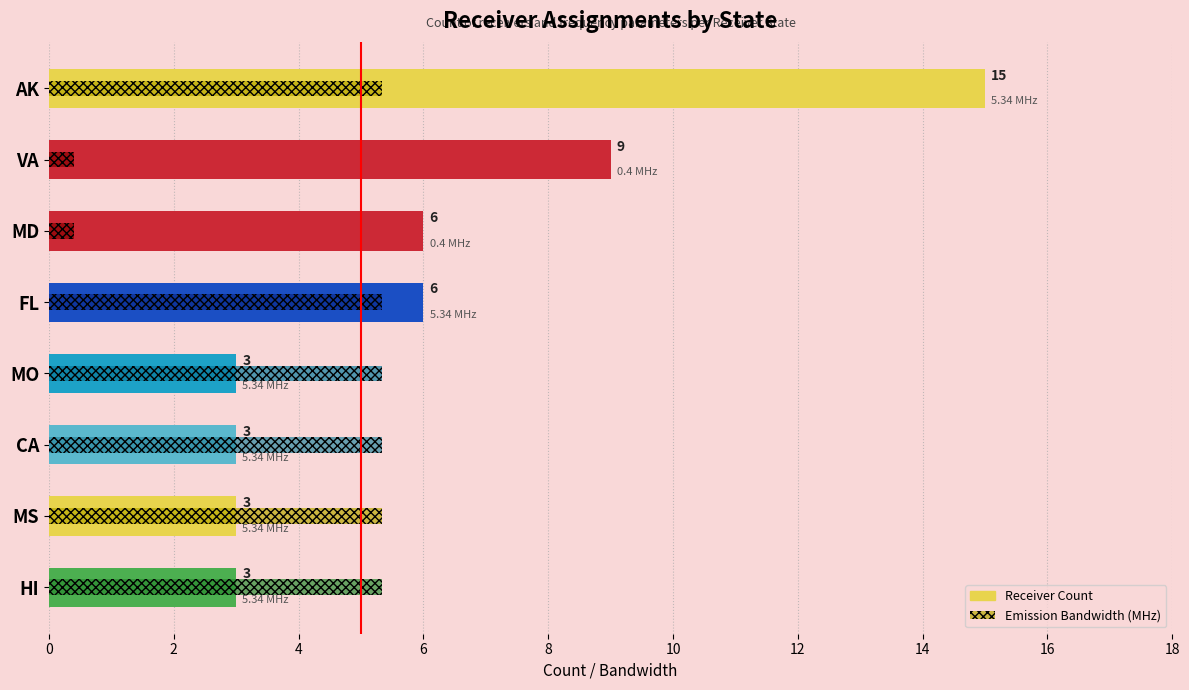

Rank the series at AK from highest to lowest value.

Receiver Count, Emission Bandwidth (MHz)